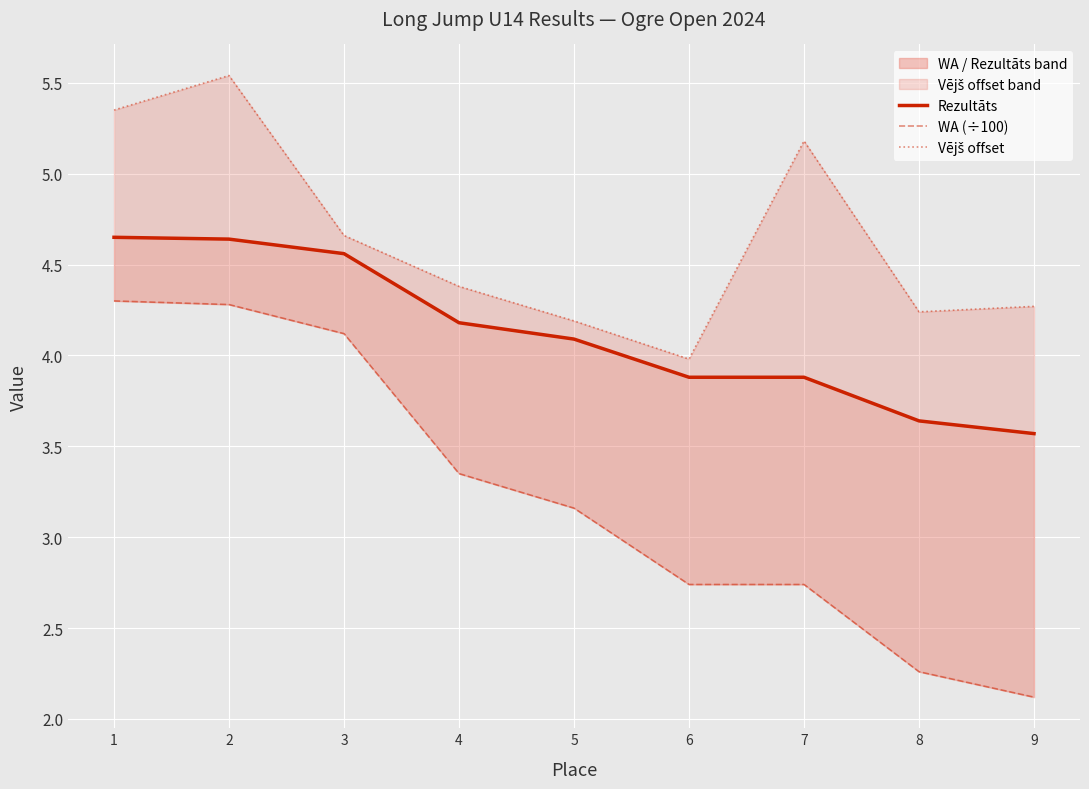

How many series are shown in this chart?

3